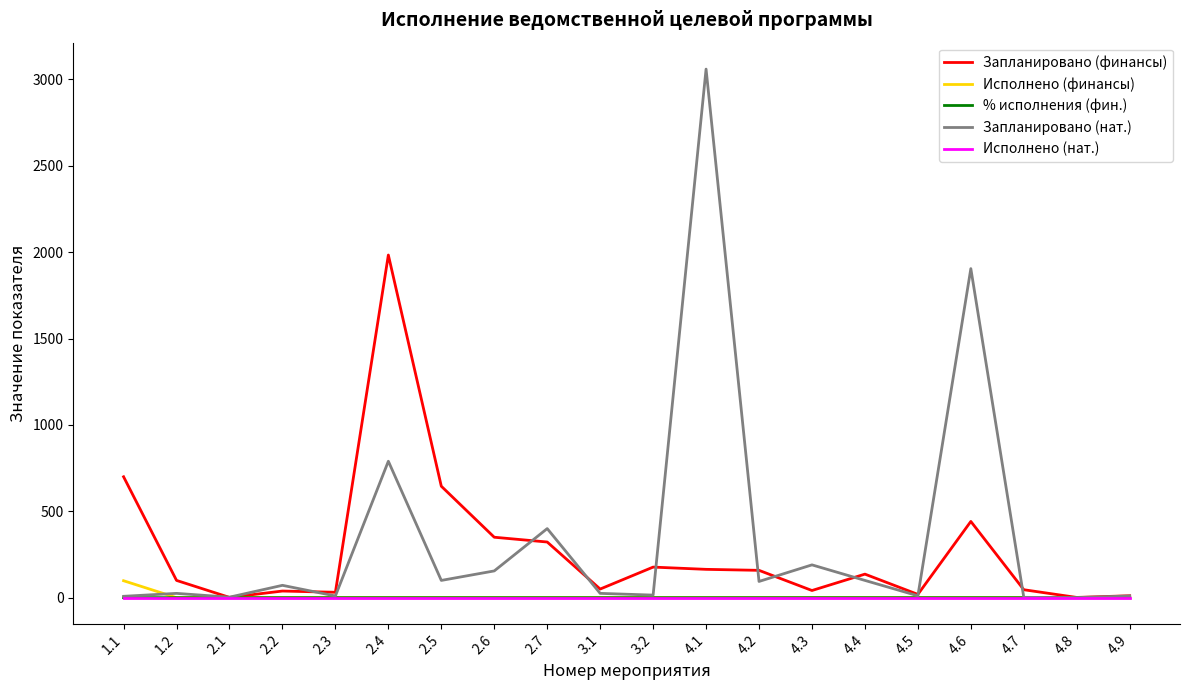

True or false: Запланировано (нат.) has more than 1 interior local peaks.

True